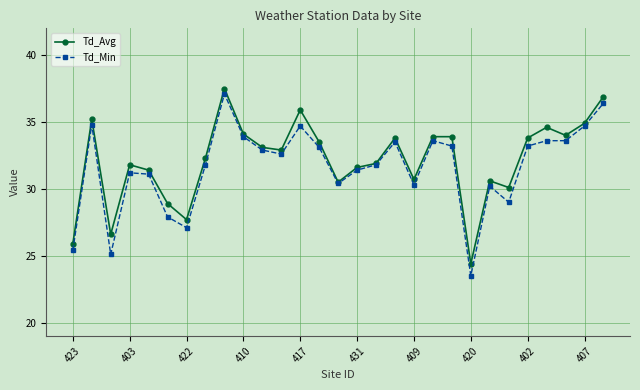

At how many categories does at least one series exceed 24?

29